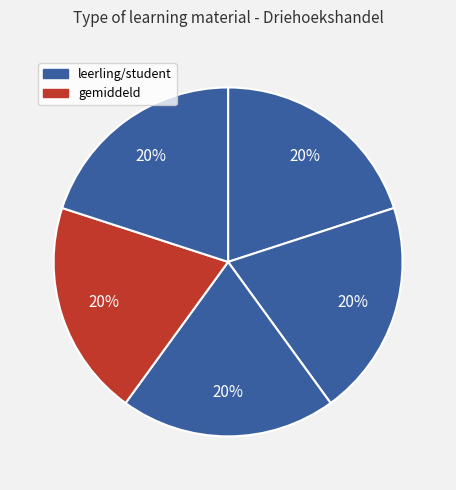

To the nearest percent, what is the average slice percentage?

20%